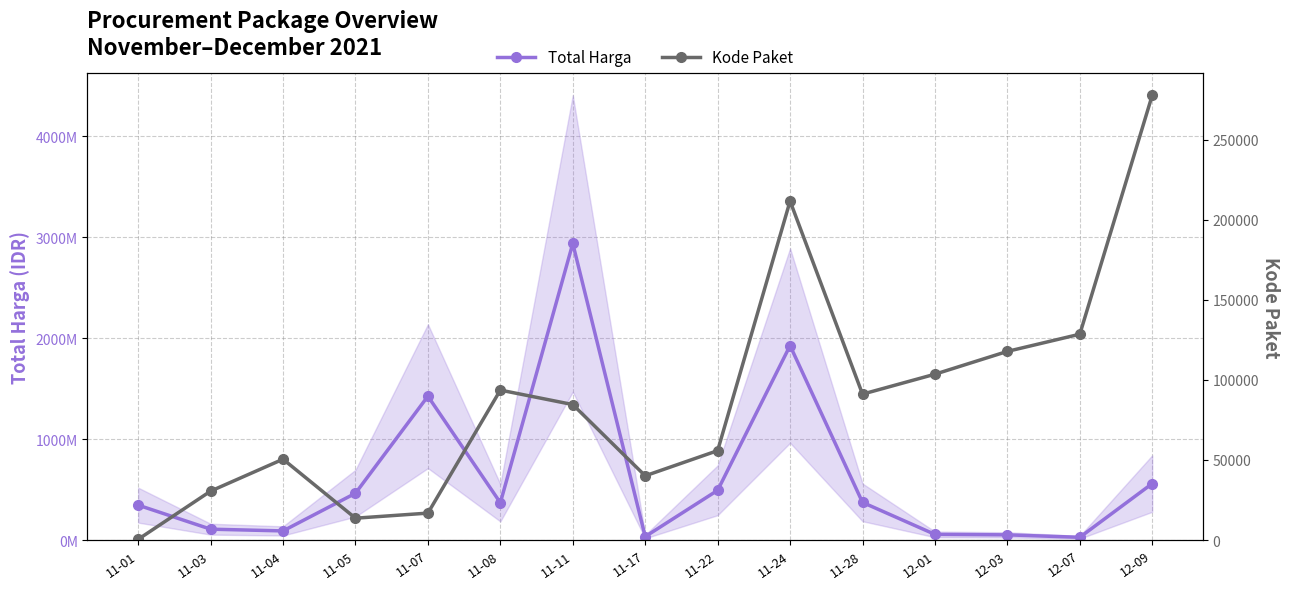

At 11-01, list the series in order from smallest to largest.

Kode Paket, Total Harga